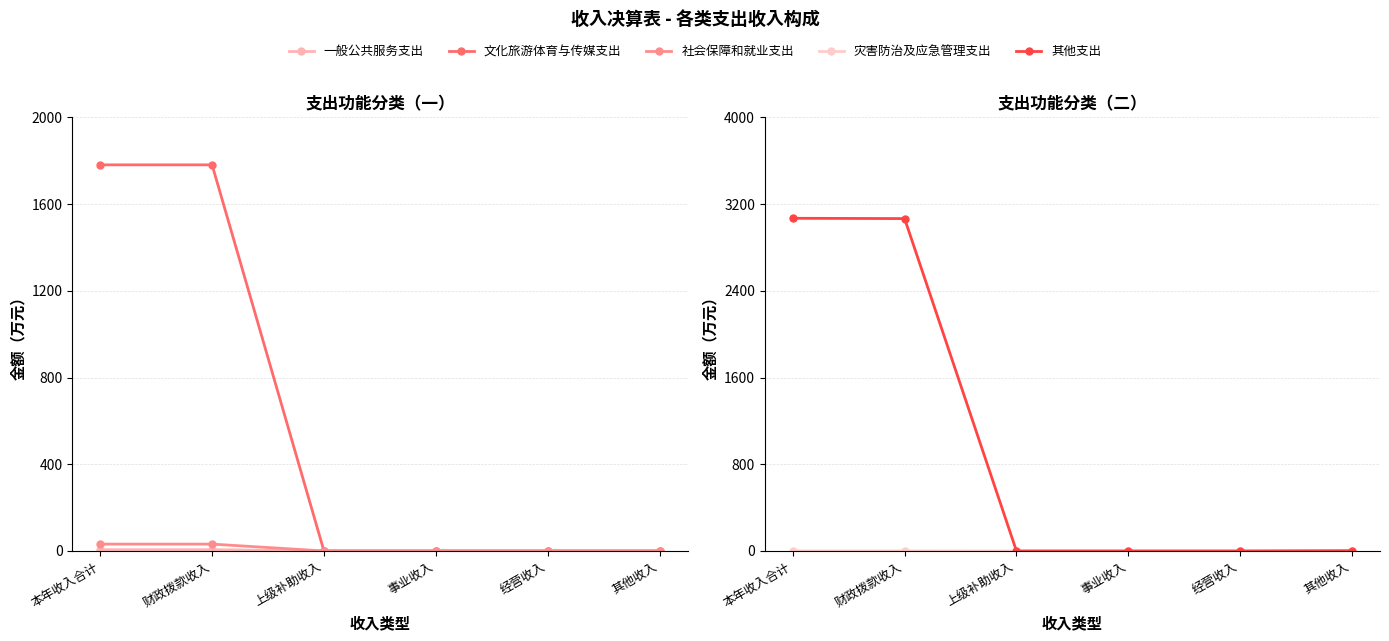

Which series has the widest spread of values?

其他支出